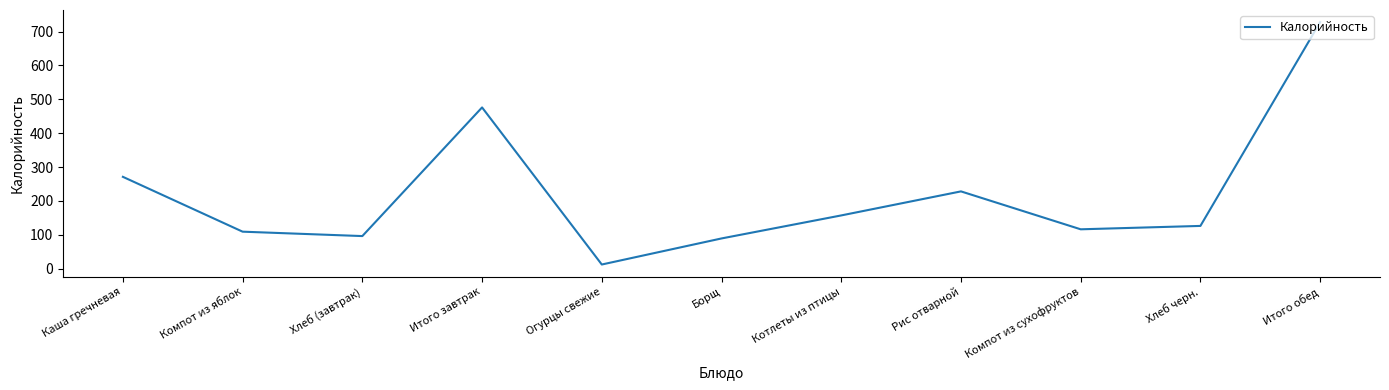

At which label is the value closest to 370?

Каша гречневая